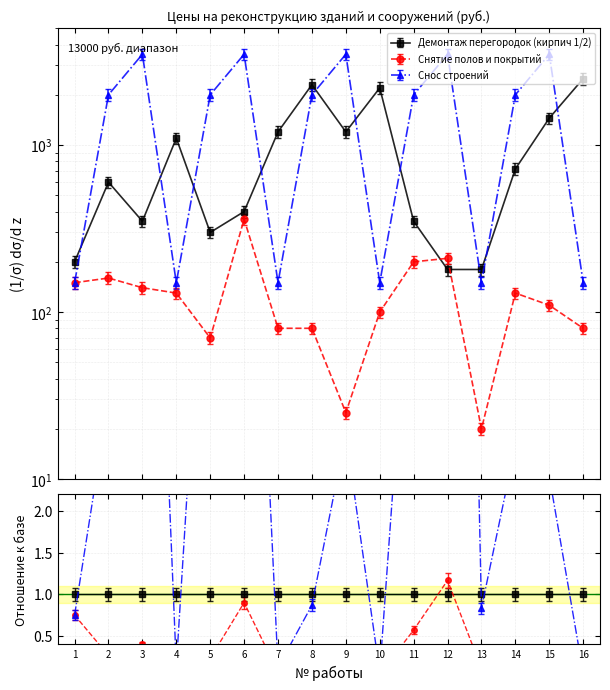

Does the chart have visible grid lines?

Yes